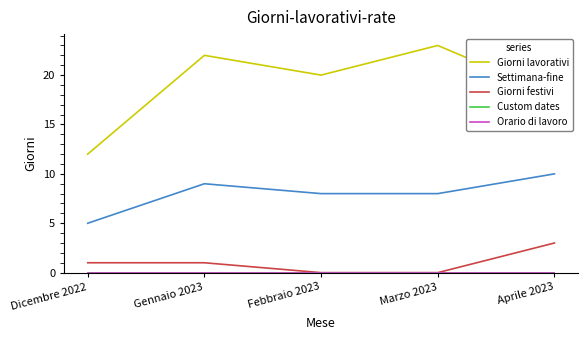

Does the chart display data point markers on the line(s)?

No